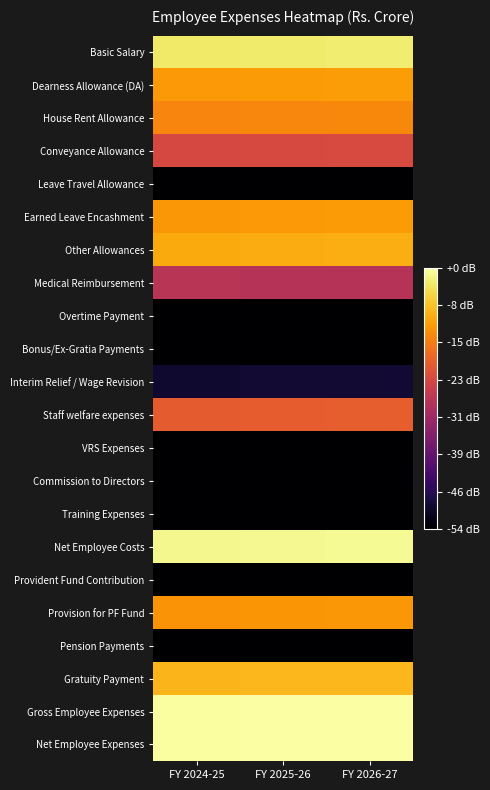

Which label corresponds to the largest value in the chart?

FY 2026-27